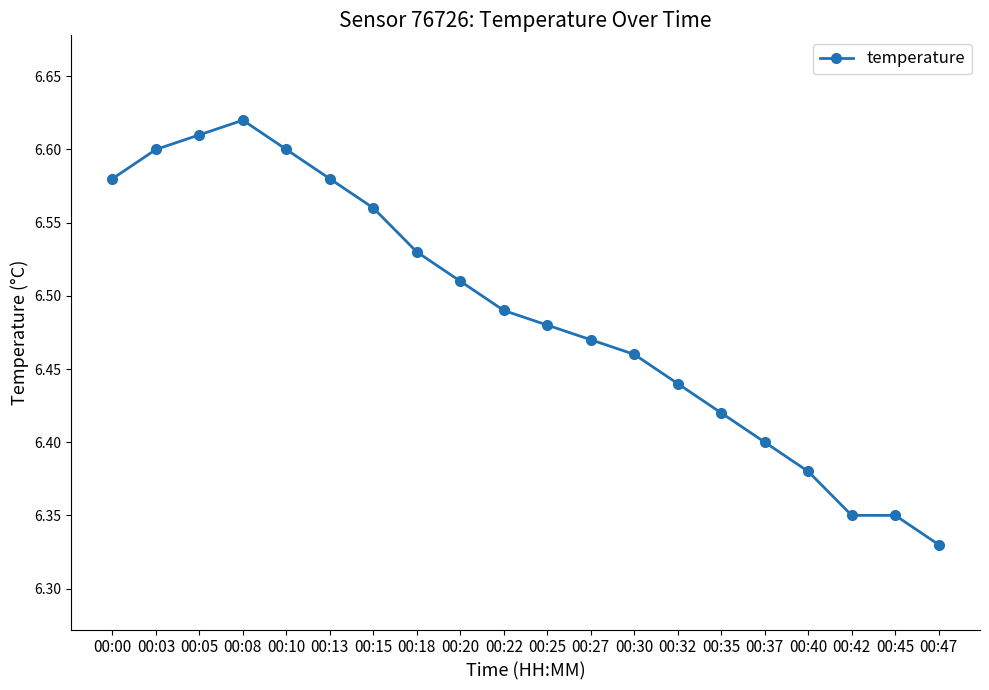

Does the chart display data point markers on the line(s)?

Yes